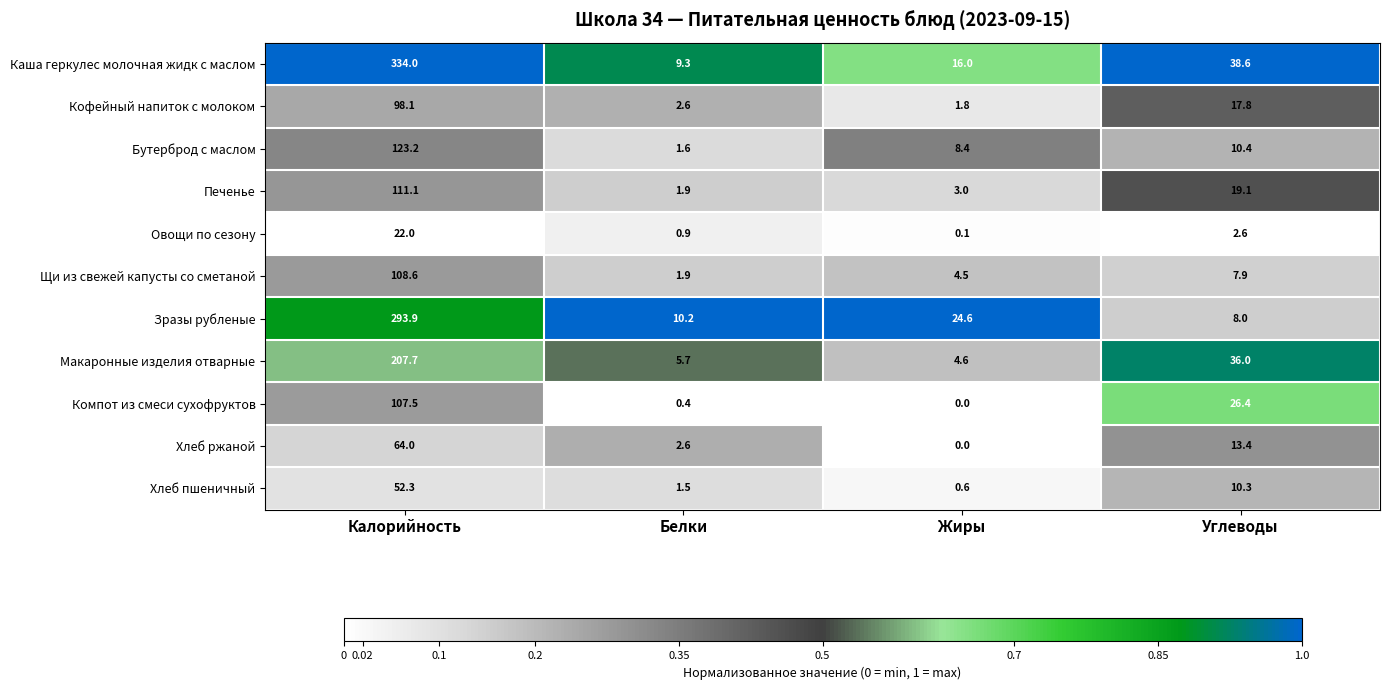

Rank the series at Калорийность from highest to lowest value.

Каша геркулес молочная жидк с маслом, Зразы рубленые, Макаронные изделия отварные, Бутерброд с маслом, Печенье, Щи из свежей капусты со сметаной, Компот из смеси сухофруктов, Кофейный напиток с молоком, Хлеб ржаной, Хлеб пшеничный, Овощи по сезону